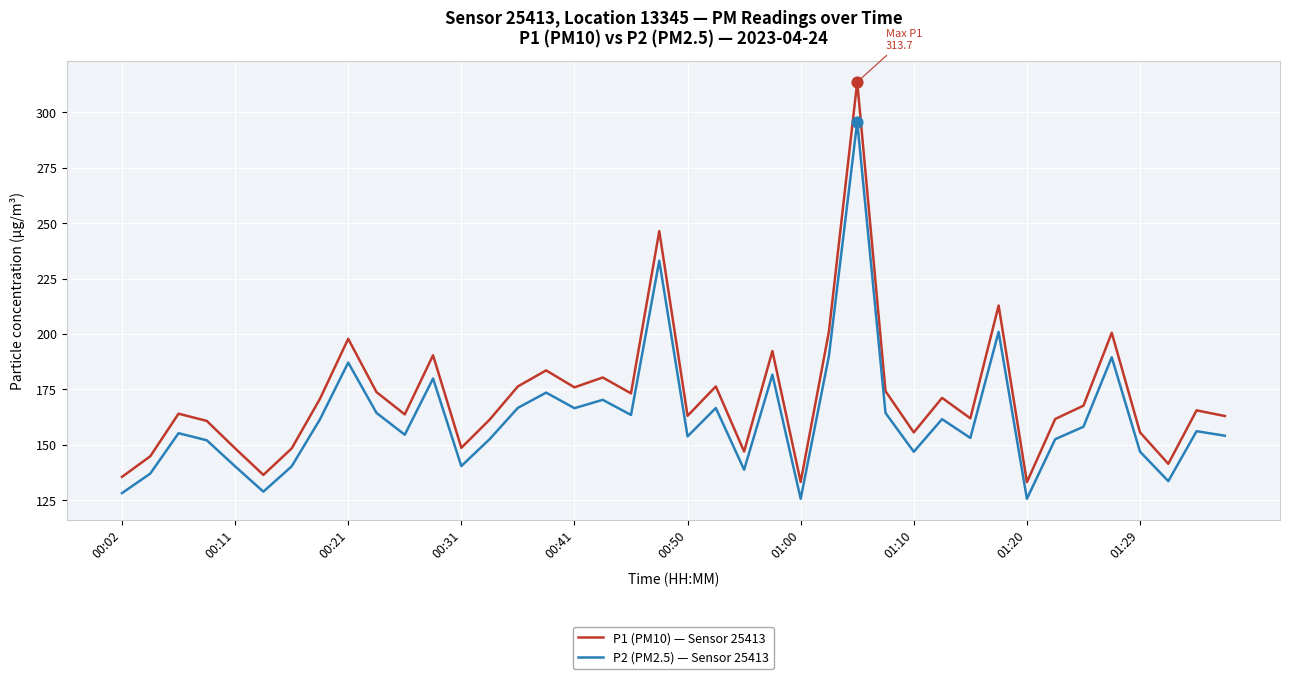

What is the difference between the maximum and minimum values in the P1 (PM10) — Sensor 25413 series?

180.5